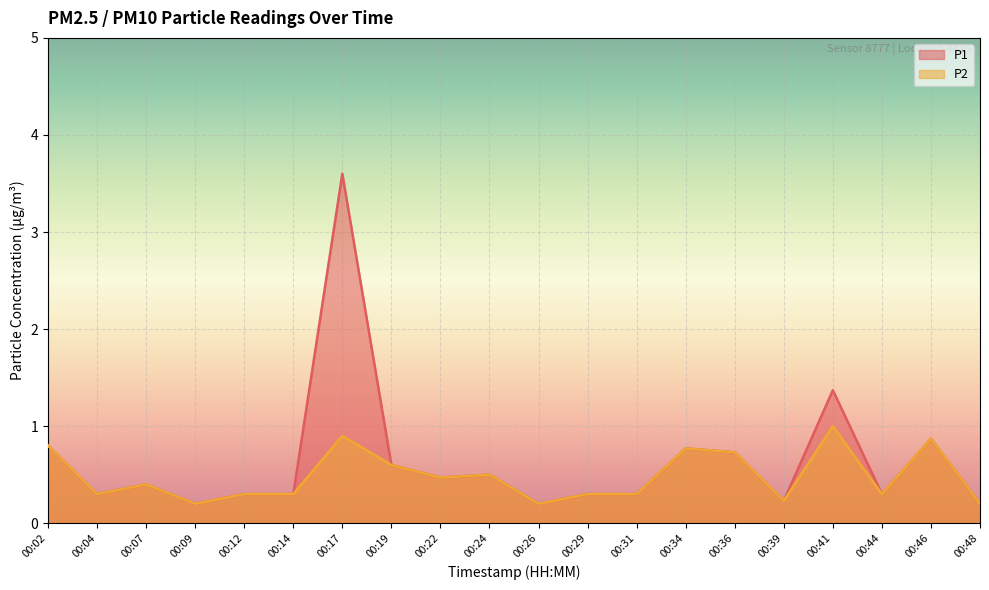

What is the maximum value shown in the chart?

3.6